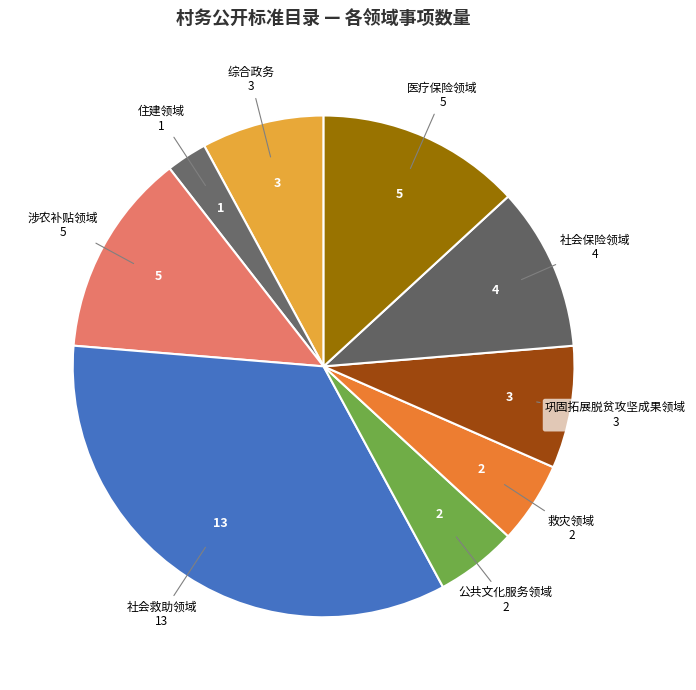

Count the number of slices in the pie.

9